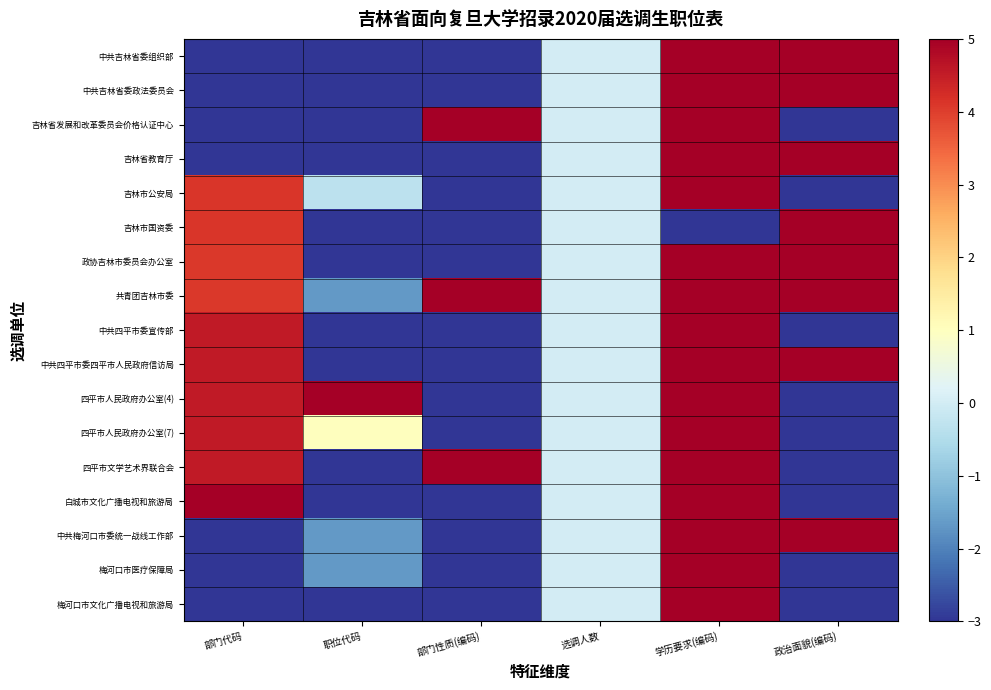

At which category is the sum across all series the highest?

学历要求(编码)